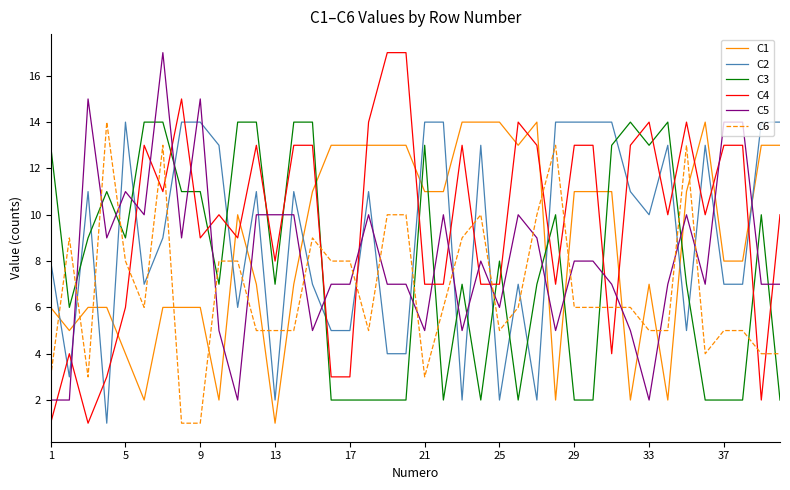

What is the maximum value shown in the chart?

17